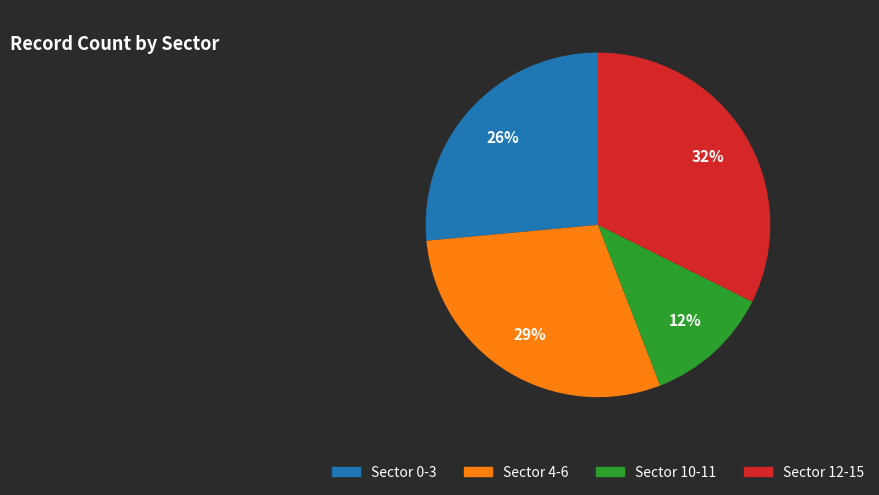

To the nearest percent, what is the average slice percentage?

25%